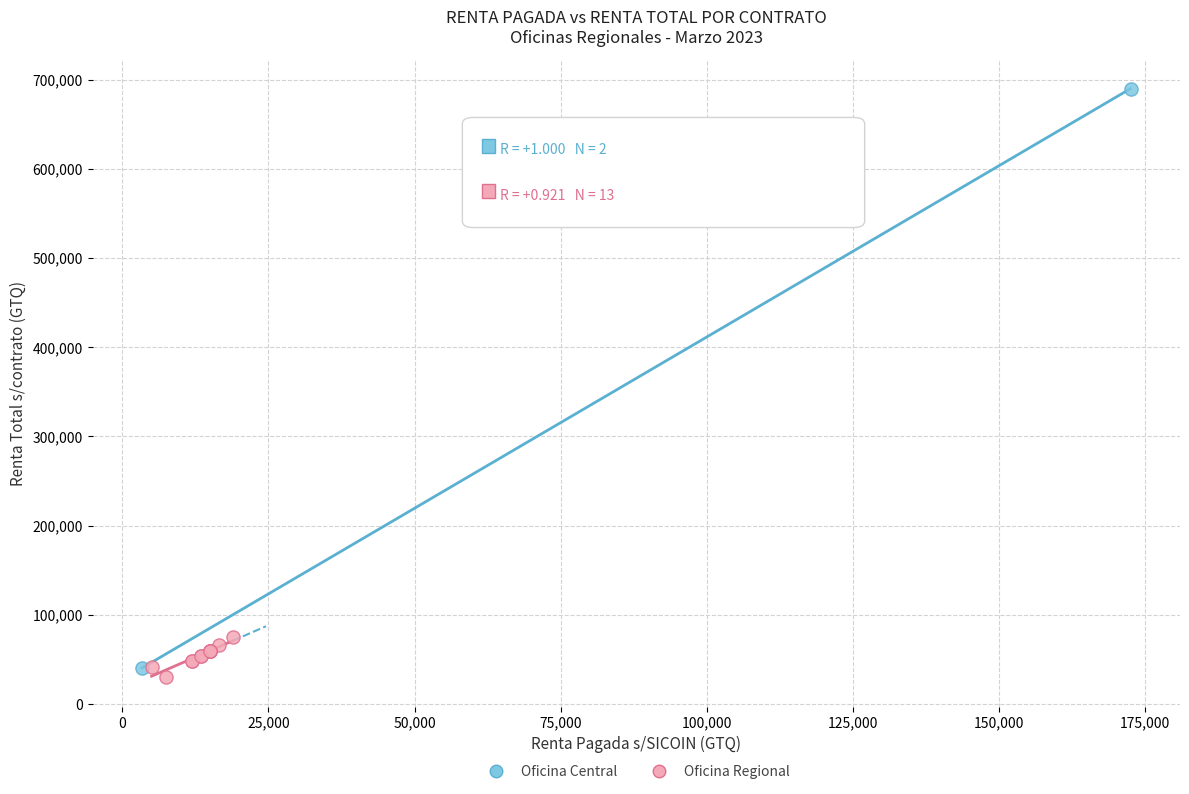

Which series has the largest Y range (max minus min)?

Oficina Central